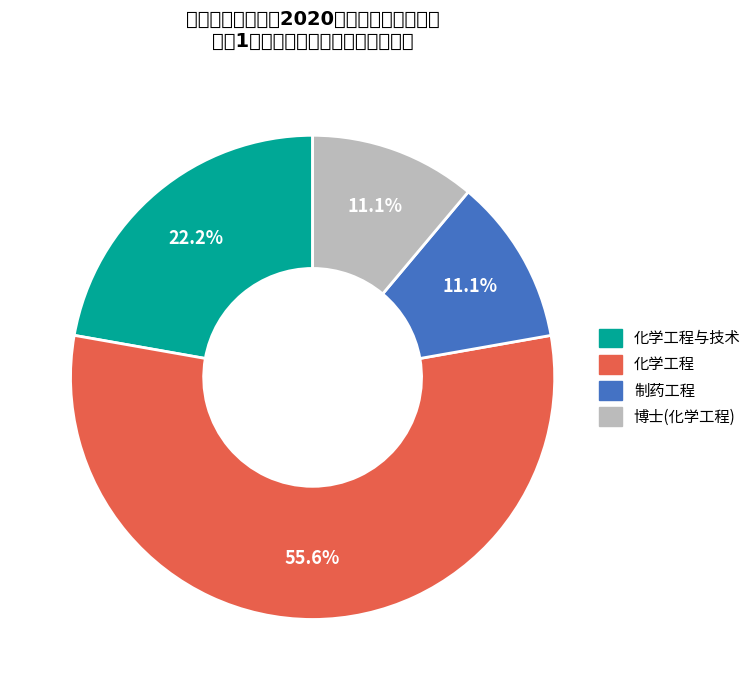

Does any single category account for the majority?

Yes